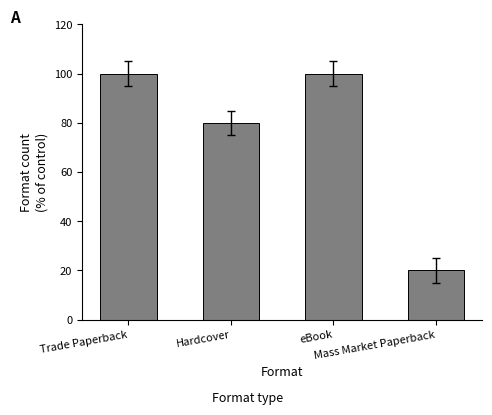

How many series are shown in this chart?

1